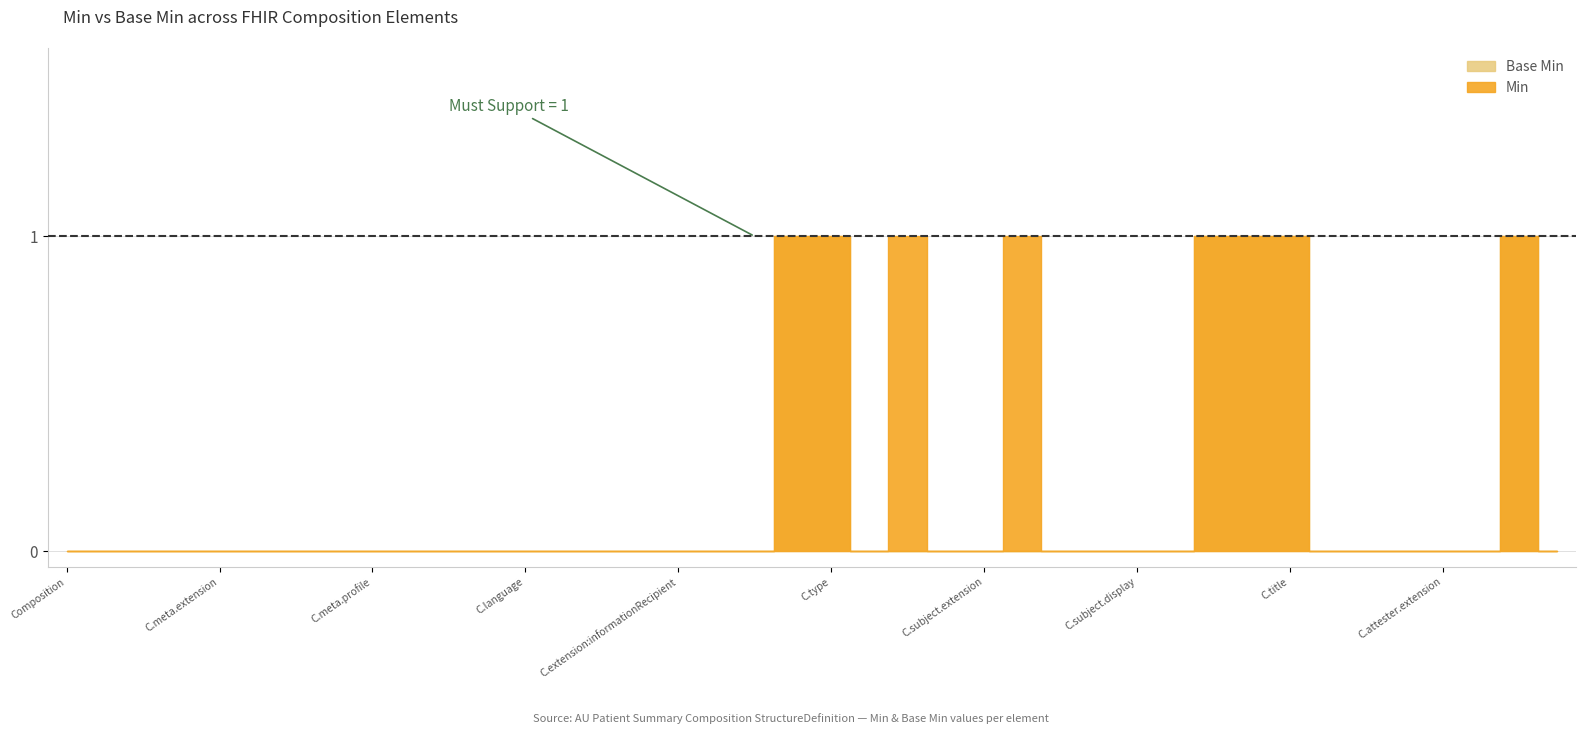

The Base Min series shows 0 at Composition.attester.modifierExtension. True or false?

False